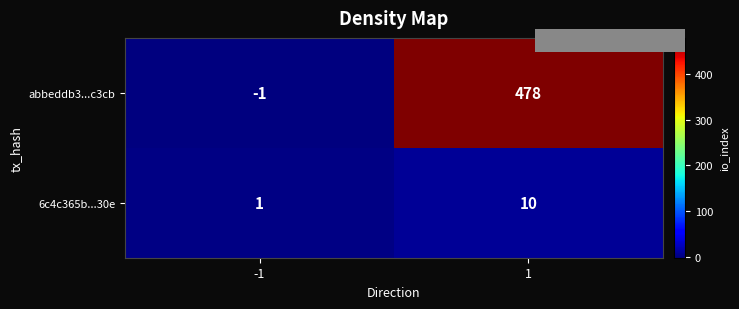

Which series has the largest range (max minus min)?

abbeddb3...c3cb